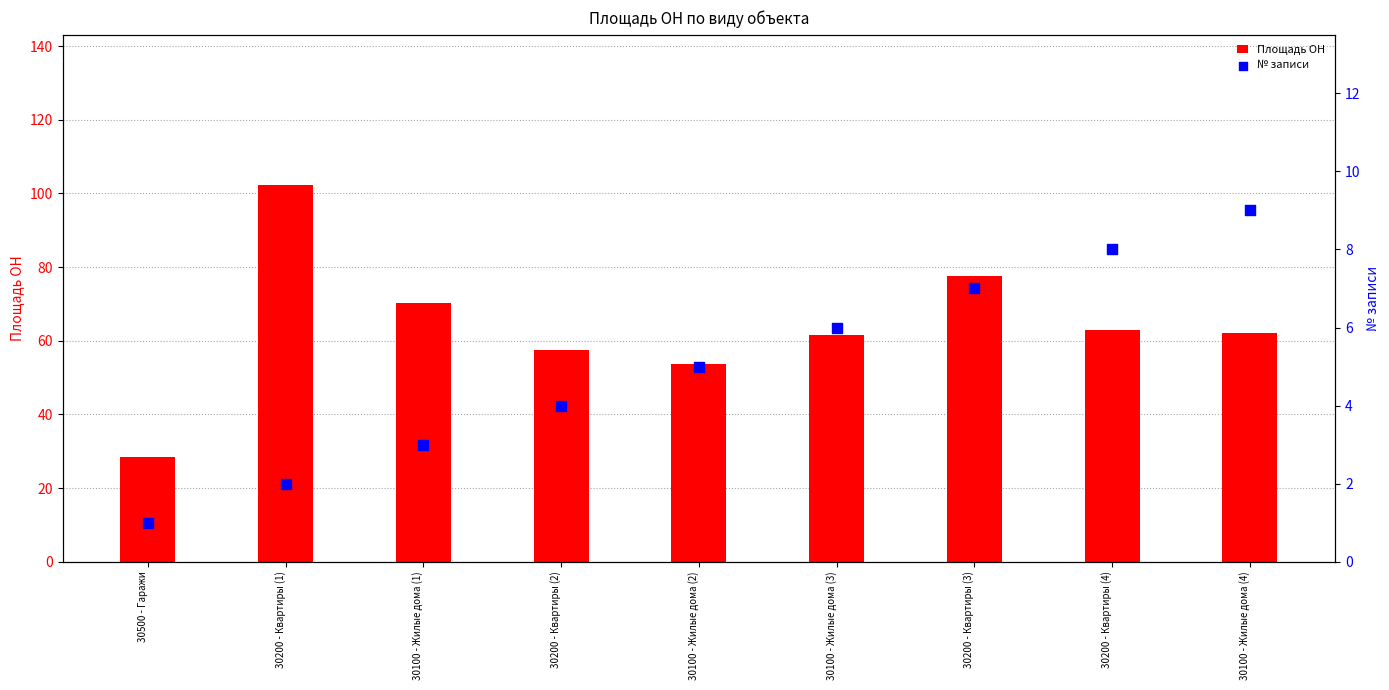

At how many categories does at least one series exceed 37?

8